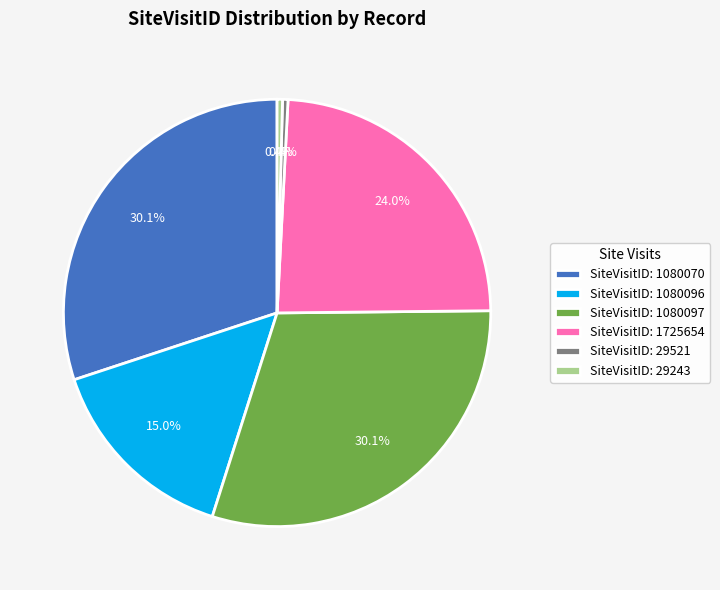

How many segments does this pie chart have?

6